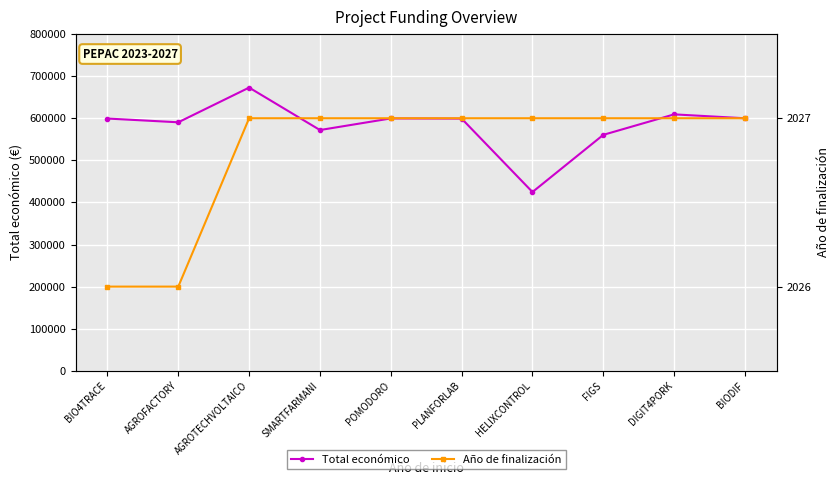

True or false: Total económico and Año de finalización cross at least once.

False